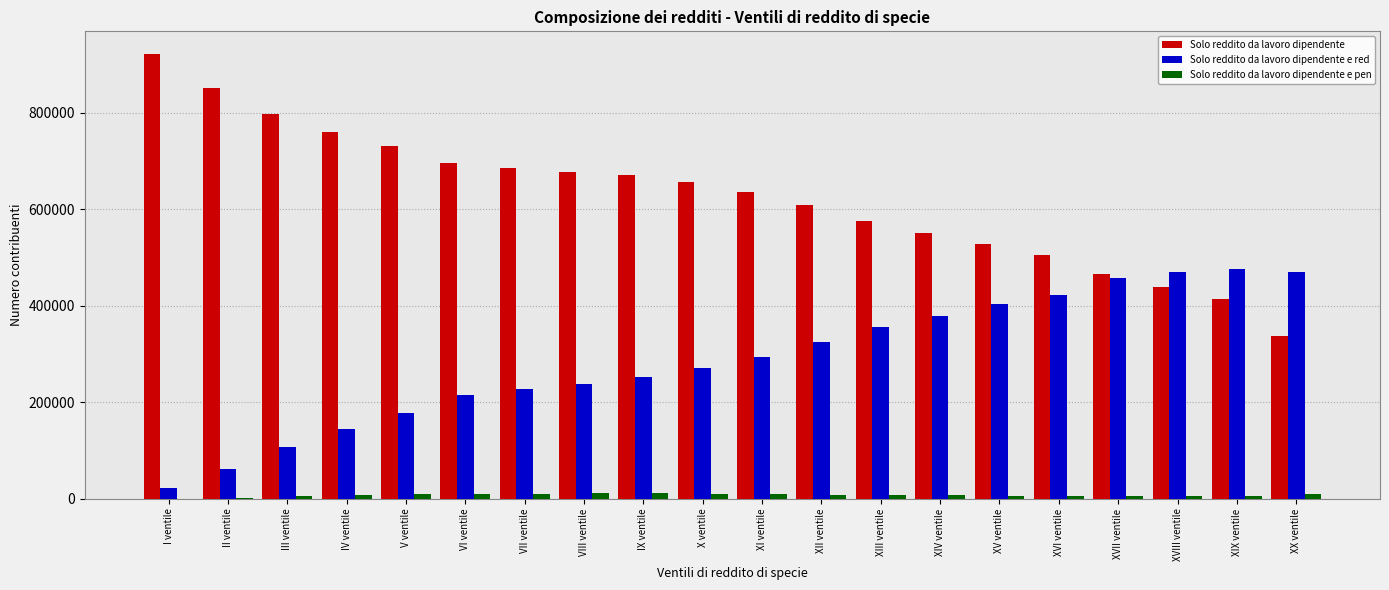

Which series has the largest total across all categories?

Solo reddito da lavoro dipendente